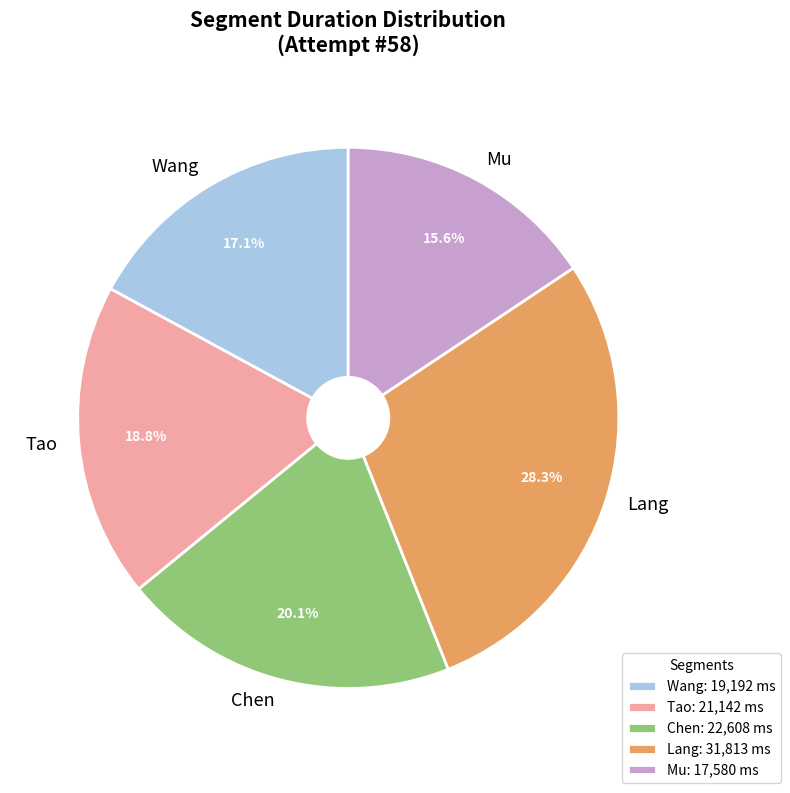

True or false: Mu accounts for 30% of the total.

False